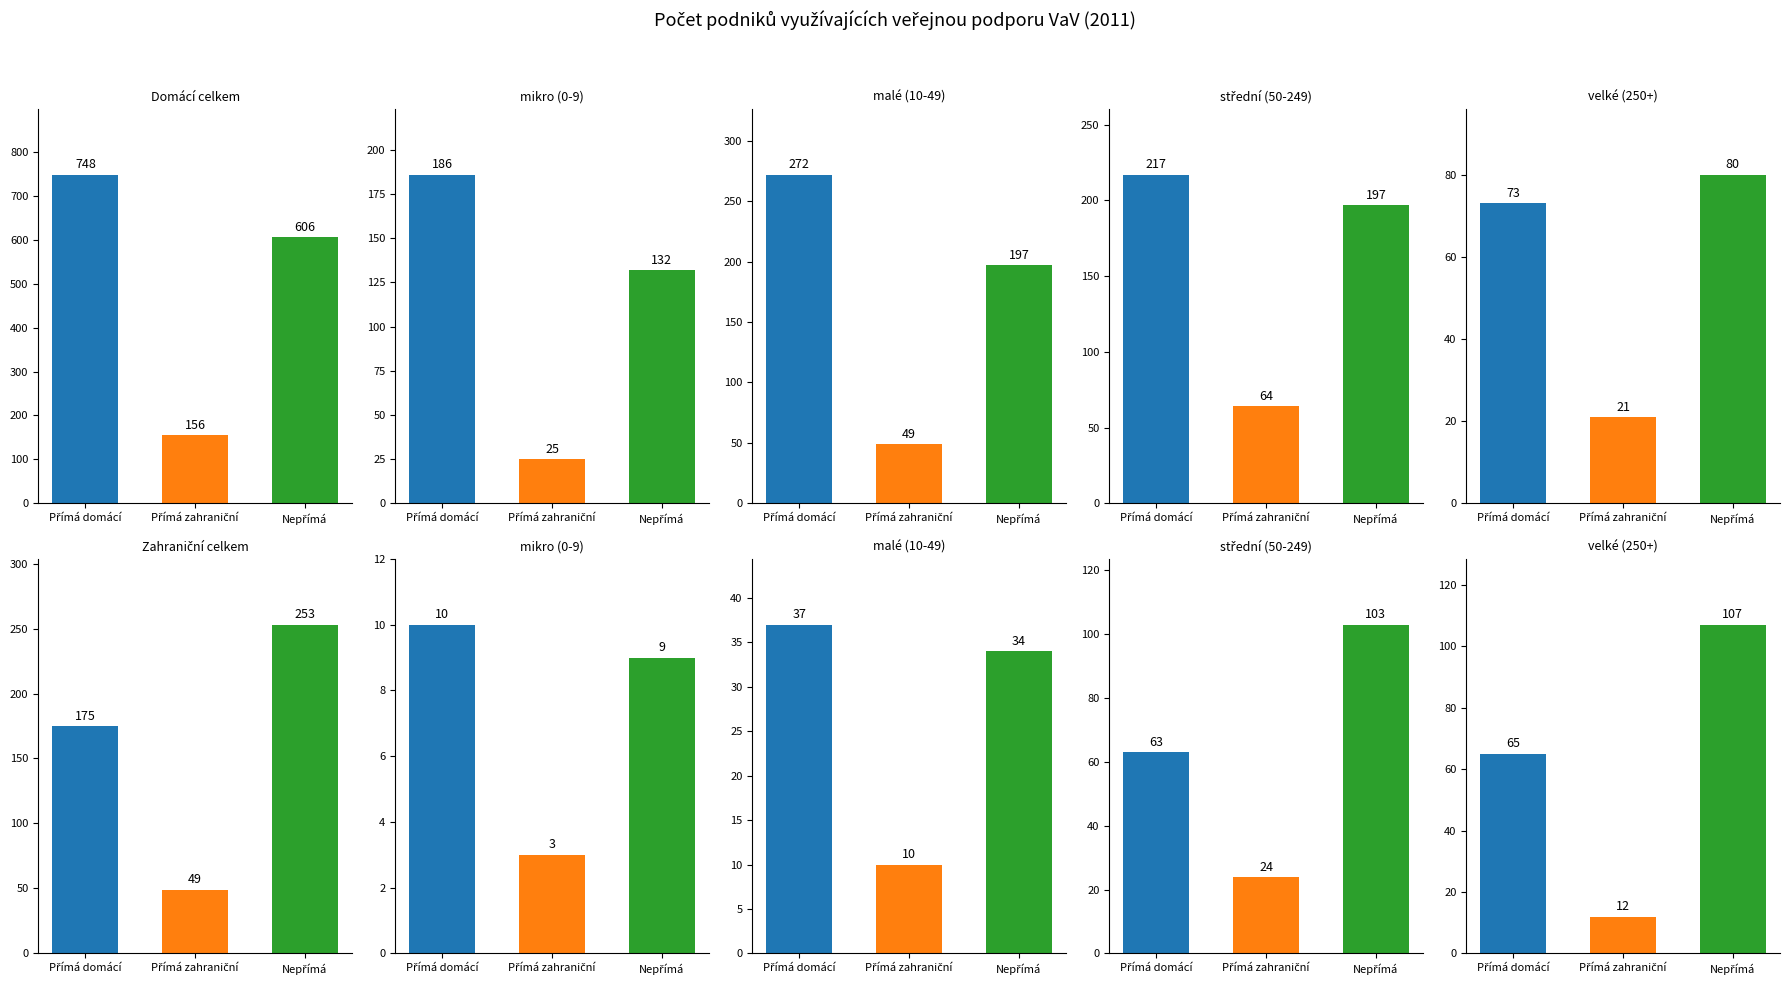

How many bars are there in each group?

3